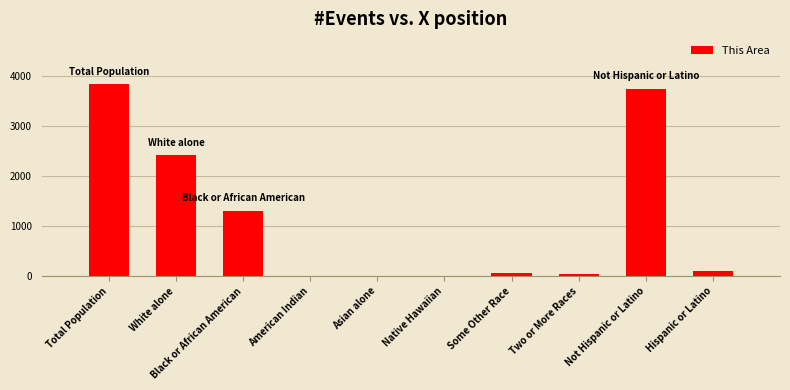

What is the ratio of the value at Not Hispanic or Latino to the value at Total Population?

1.0